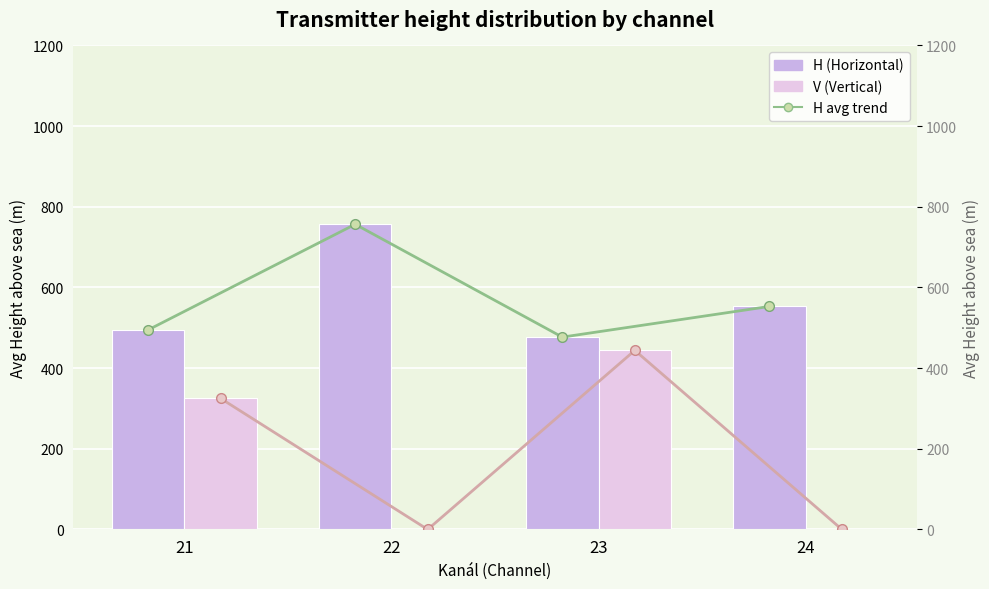

What is the highest value of the V avg (line) series?

444.0